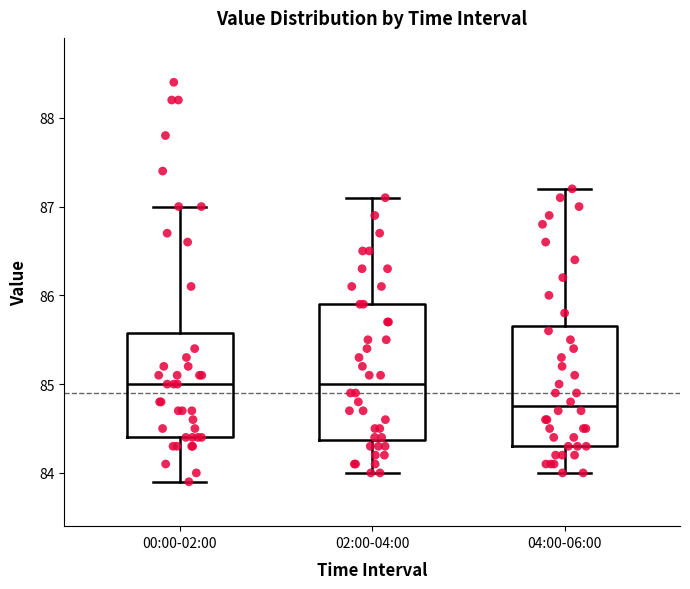

Reading left to right, read every box against the y-axis: the position of its median line, the range the box covers, and the ends of its whiskers. The values are not printed on the chart, so give them approximately, as read against the axis.

00:00-02:00: median 85.0, box 84.4 to 85.6, whiskers 83.9 to 87.0
02:00-04:00: median 85.0, box 84.4 to 85.9, whiskers 84.0 to 87.1
04:00-06:00: median 84.8, box 84.3 to 85.7, whiskers 84.0 to 87.2